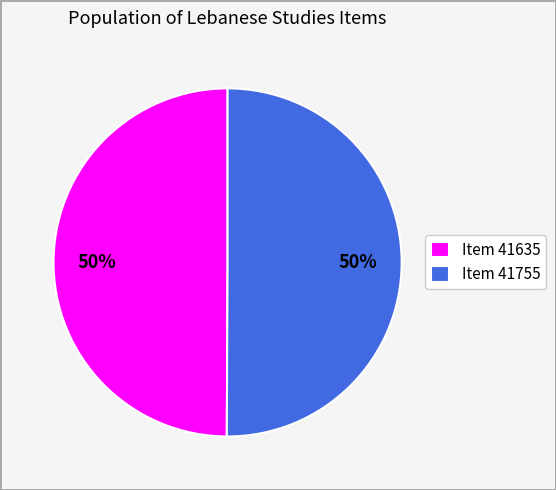

Is it true that Item 41755 is 50% of the pie?

True